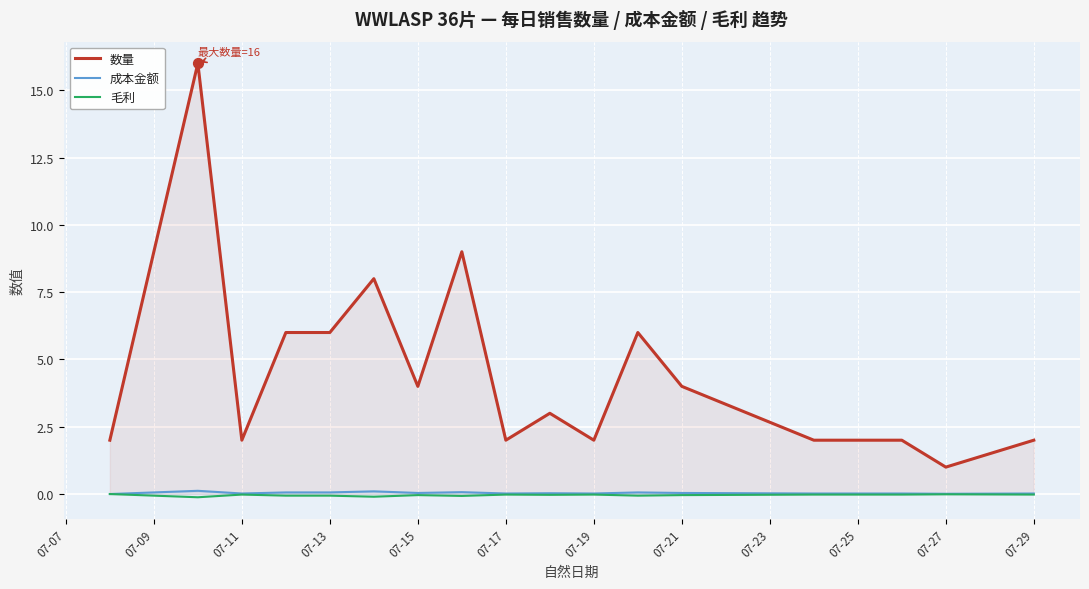

What are all the series names shown in the legend?

数量, 成本金额, 毛利